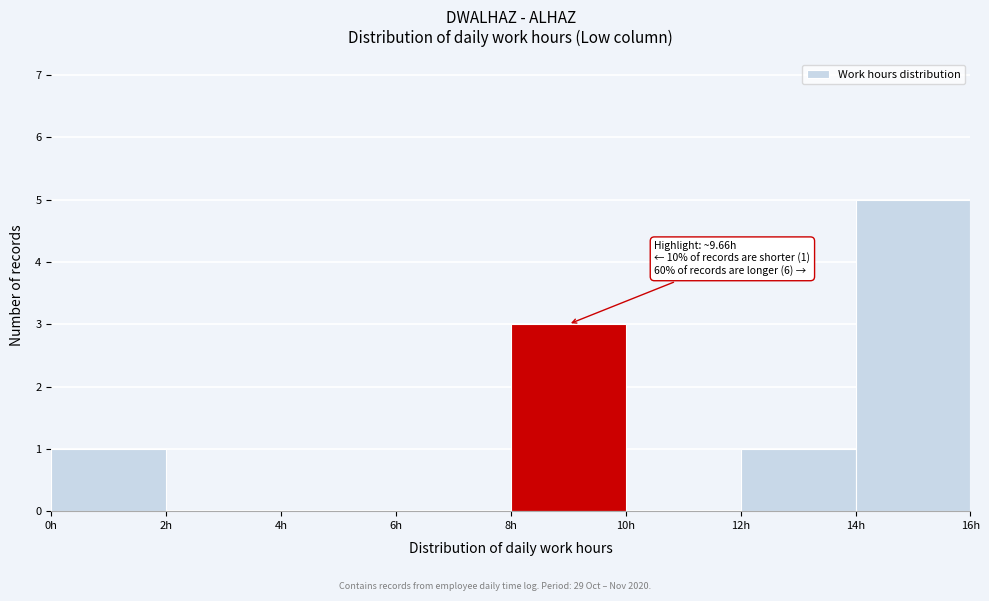

Which range on the x-axis has the tallest bar?

14 to 16